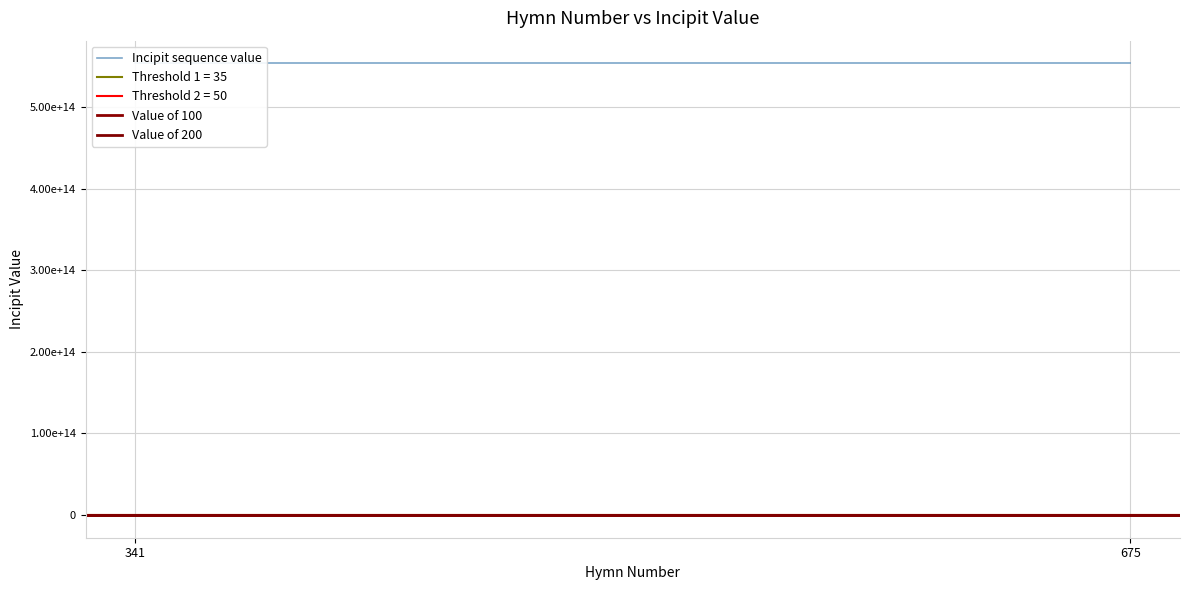

Is it true that Incipit sequence value equals 553551176555432 at 341?

True